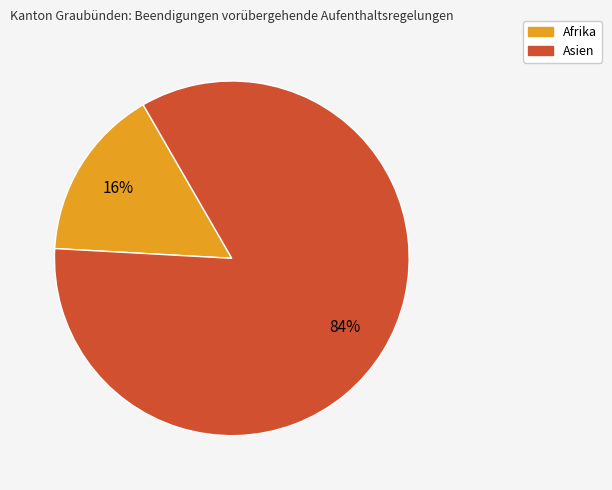

To the nearest percent, what is the average slice percentage?

50%